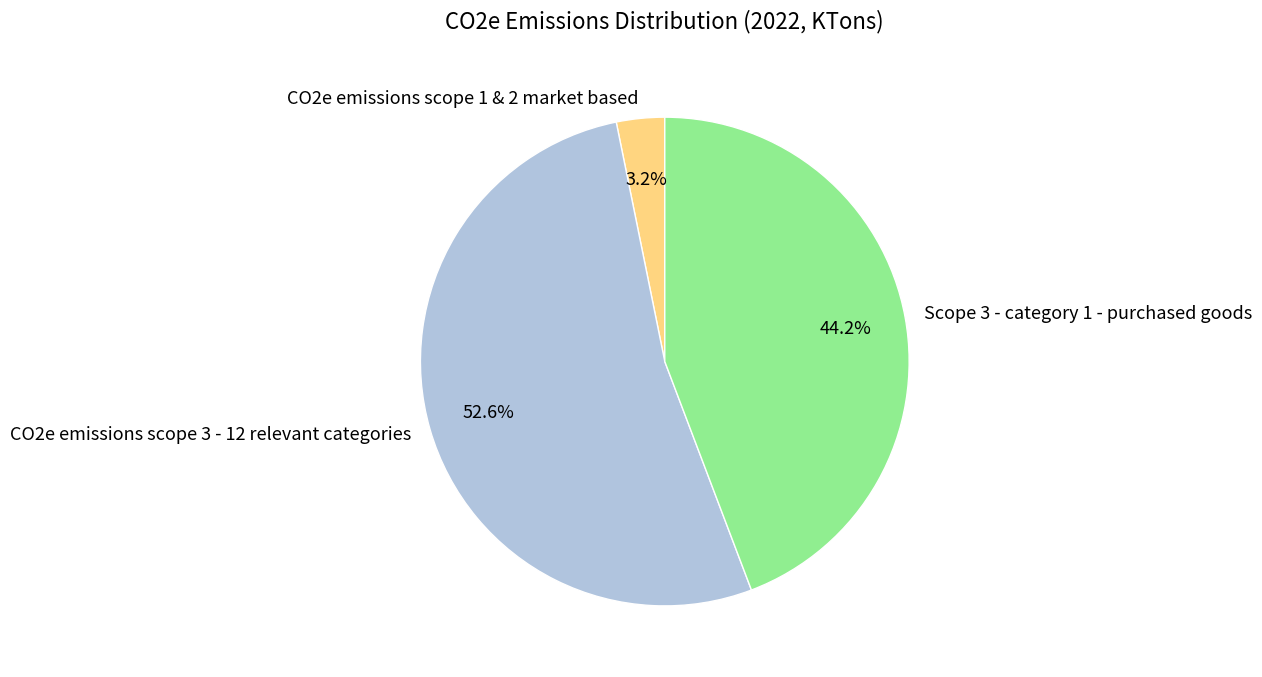

Does any single category account for the majority?

Yes